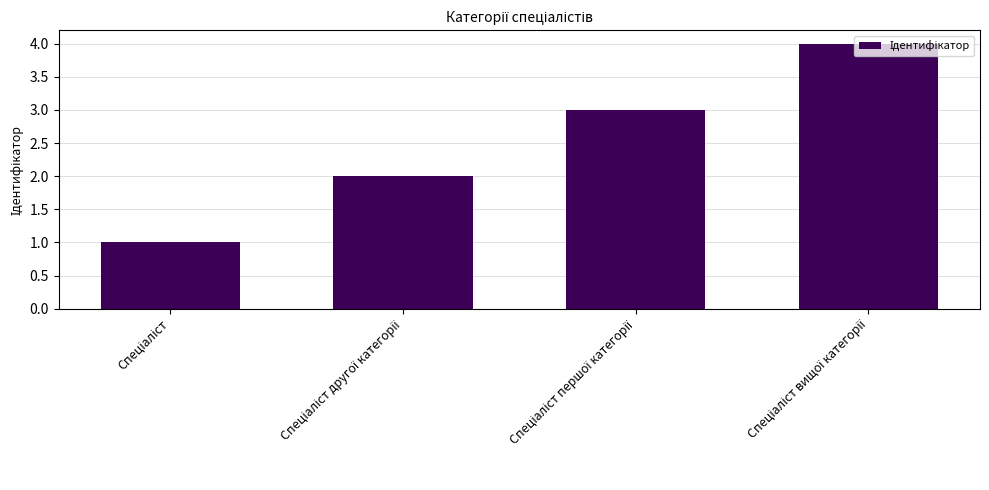

What is the maximum value shown in the chart?

4